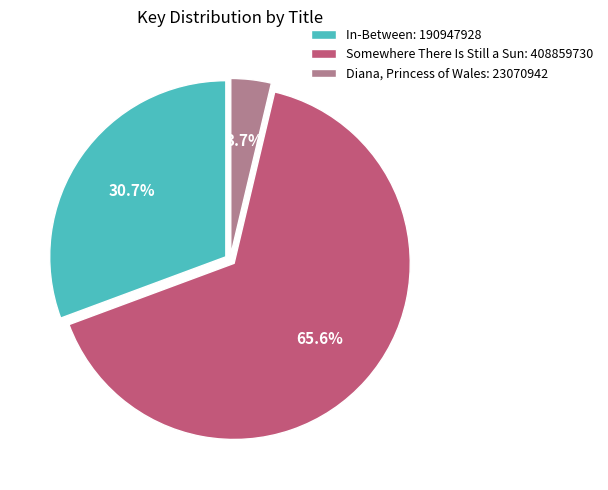

Rank the categories by value from lowest to highest.

Diana, Princess of Wales: 23070942, In-Between: 190947928, Somewhere There Is Still a Sun: 408859730